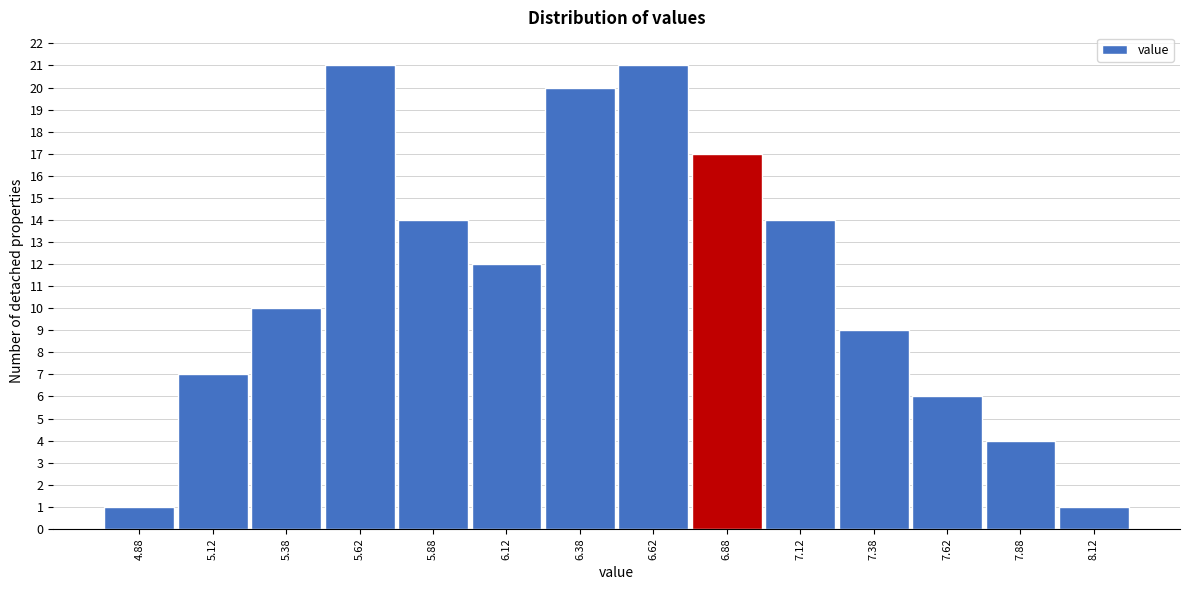

Reading left to right, list every bar in this chart as the range it spans on the x-axis followed by its height. The values are not printed on the chart, so give them approximately, as read against the axis.

4.75 to 5.00: 1
5.00 to 5.25: 7
5.25 to 5.50: 10
5.50 to 5.75: 21
5.75 to 6.00: 14
6.00 to 6.25: 12
6.25 to 6.50: 20
6.50 to 6.75: 21
6.75 to 7.00: 17
7.00 to 7.25: 14
7.25 to 7.50: 9
7.50 to 7.75: 6
7.75 to 8.00: 4
8.00 to 8.25: 1